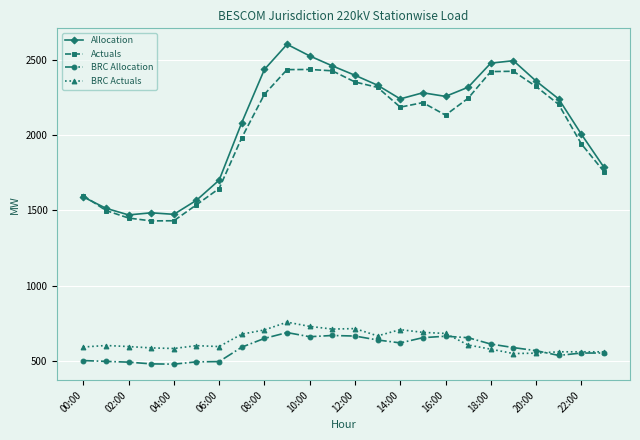

True or false: BRC Allocation and BRC Actuals intersect in this chart.

True